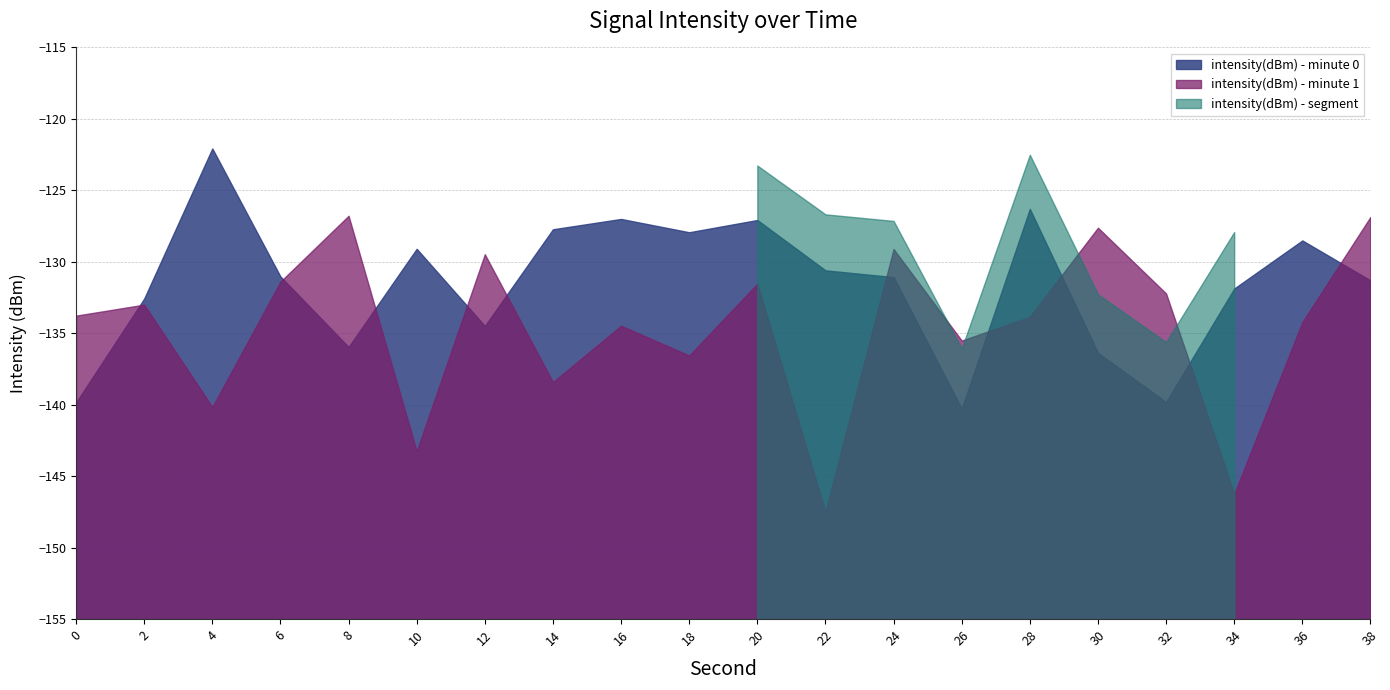

Reading left to right, extract all data points from this chart.

-139.8	-132.6	-122.1	-131.0	-136.0	-129.1	-134.5	-127.7	-127.0	-127.9	-127.1	-130.6	-131.1	-140.3	-126.3	-136.4	-139.8	-131.9	-128.5	-131.3